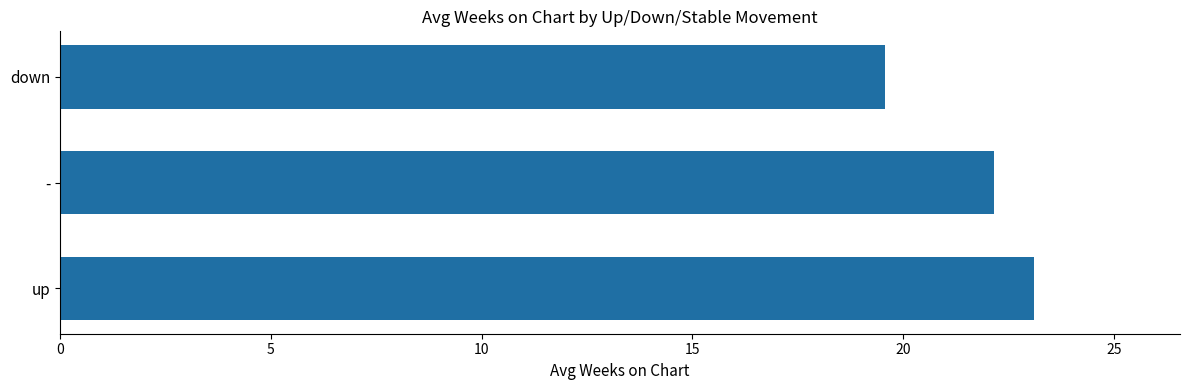

What is the difference between the maximum and minimum values?

3.5